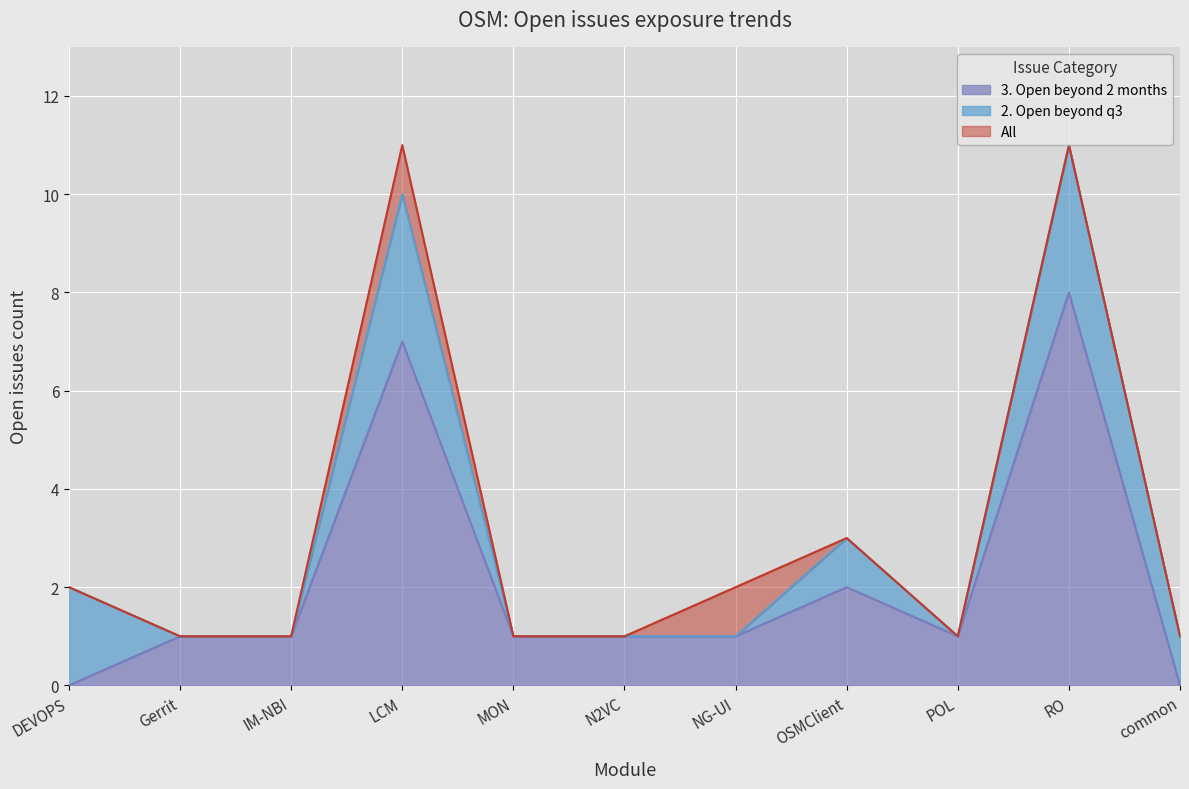

The value of 3. Open beyond 2 months at Gerrit is 0. True or false?

False